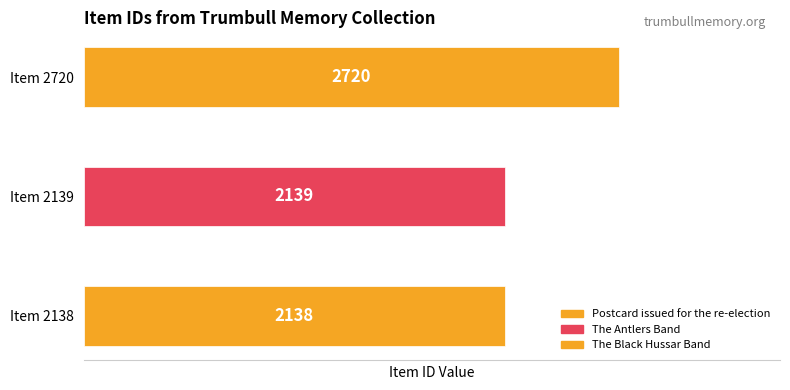

What is the change in value from The Antlers Band to The Black Hussar Band?

-1